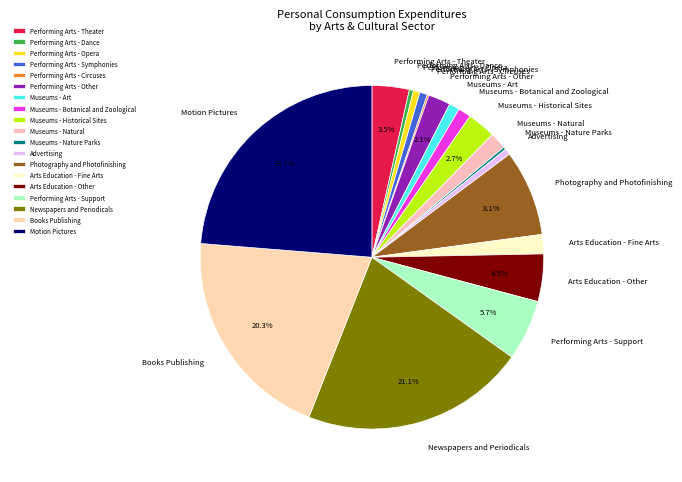

Which has a higher value, Performing Arts - Support or Performing Arts - Dance?

Performing Arts - Support